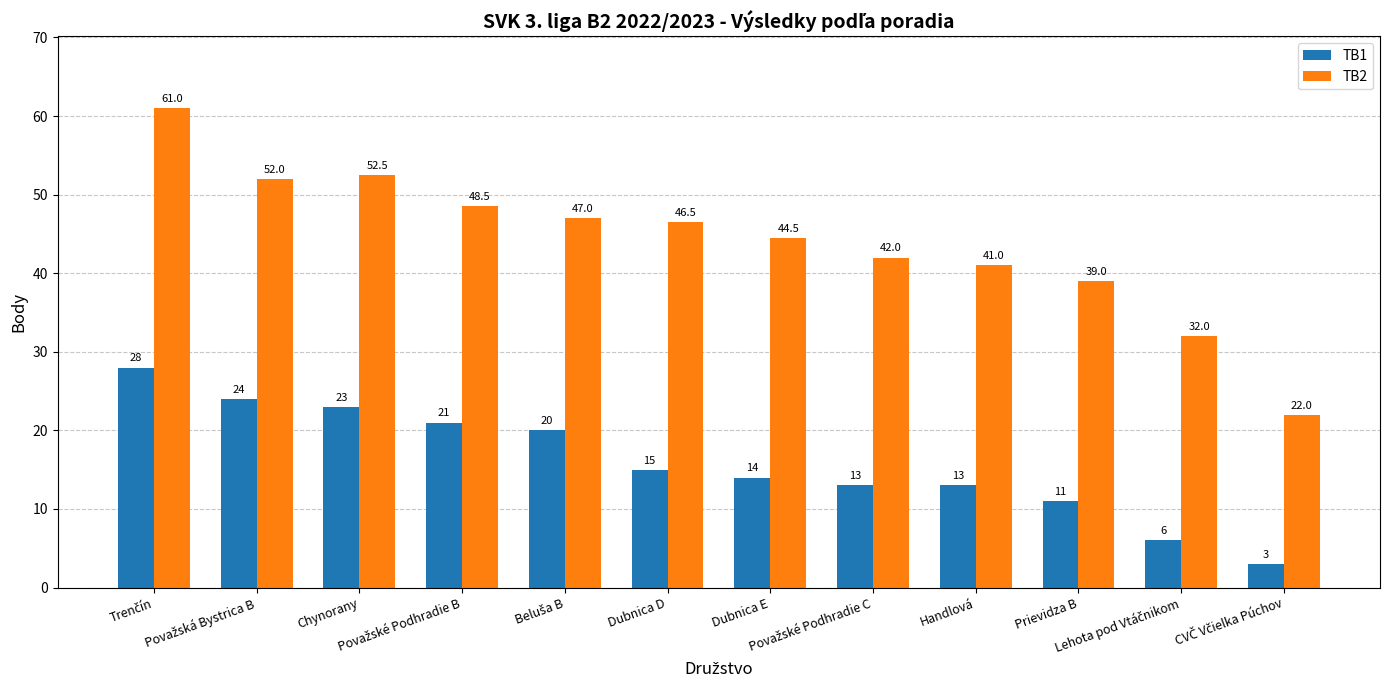

What position from the right is Chynorany?

10